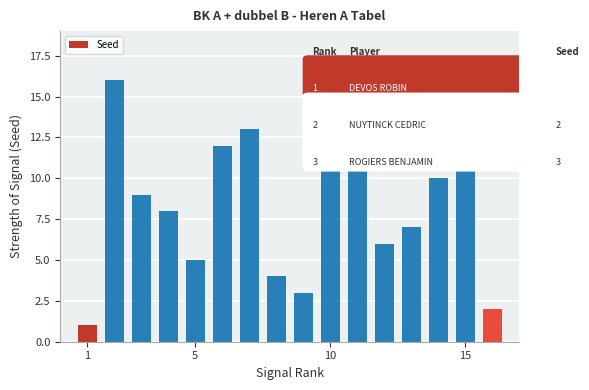

What is the difference between the maximum and minimum values?

15